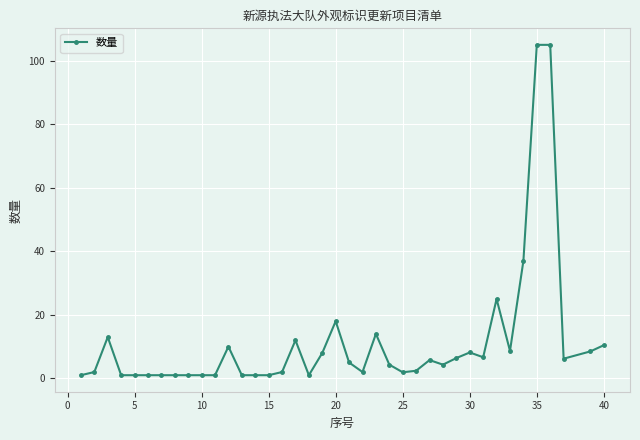

What is the maximum value shown in the chart?

105.0